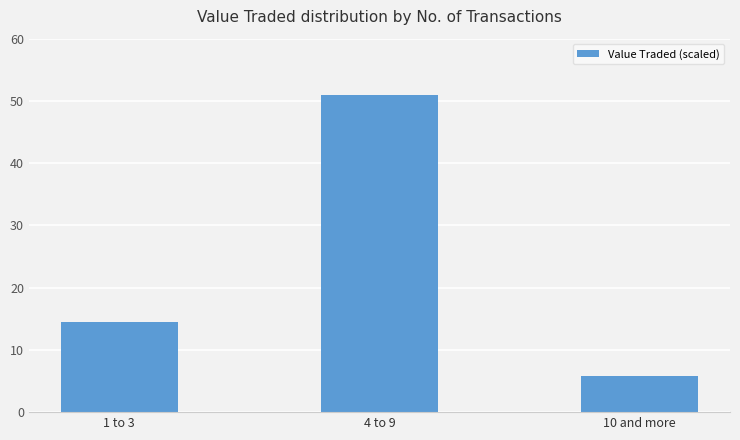

At which label does the data first exceed 14?

1 to 3